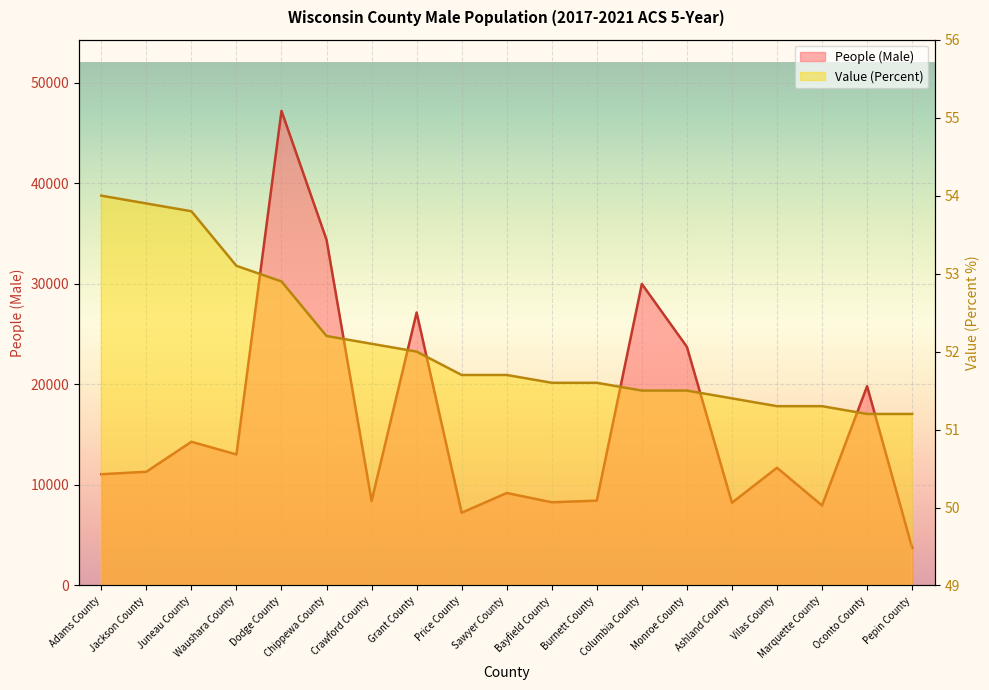

What is the minimum value for People (Male)?

3749.0